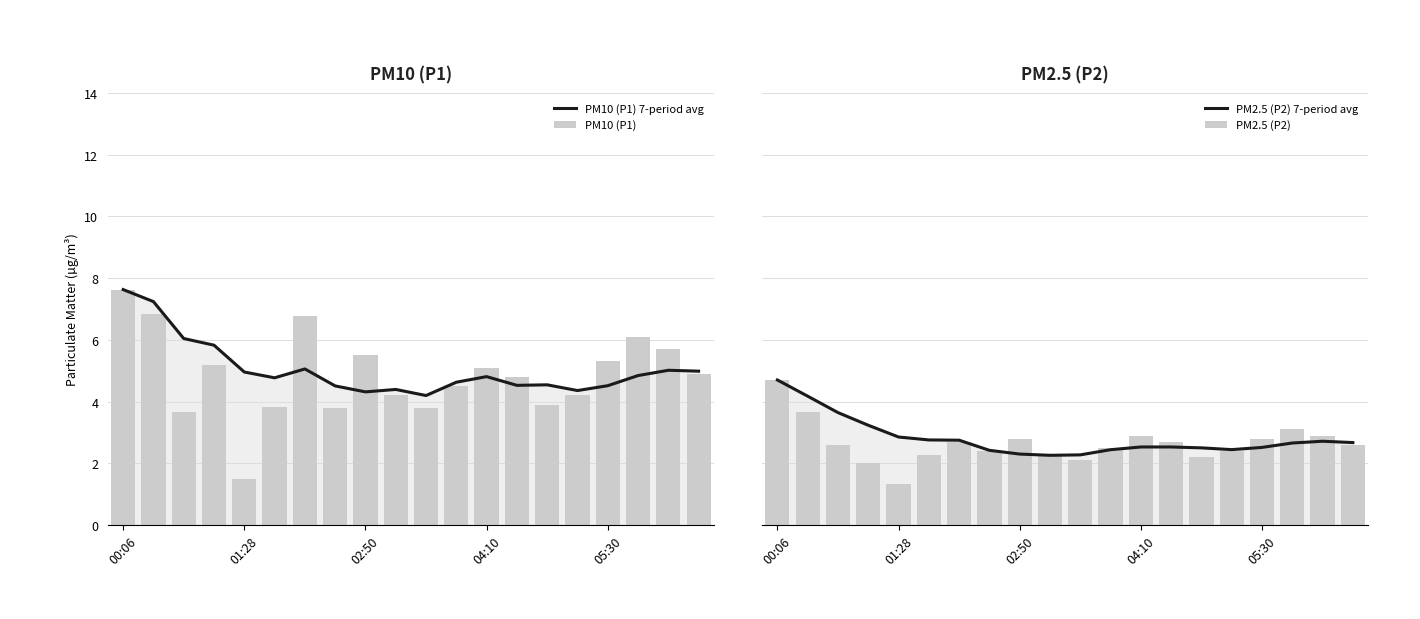

Are the bars grouped side by side (vs. stacked)?

Yes